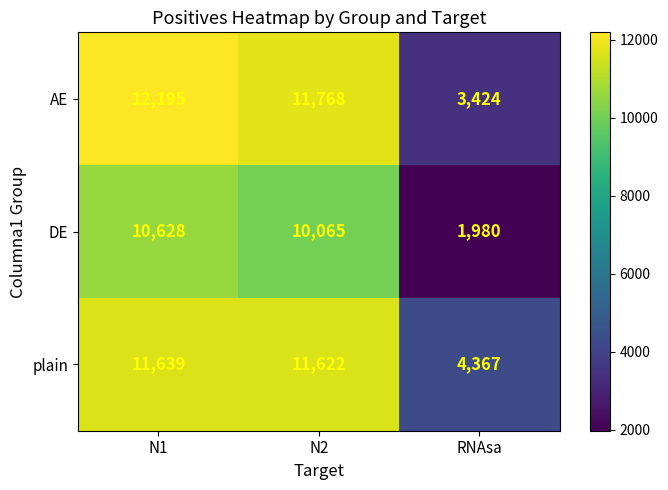

What is the difference between the AE values at N2 and RNAsa?

8344